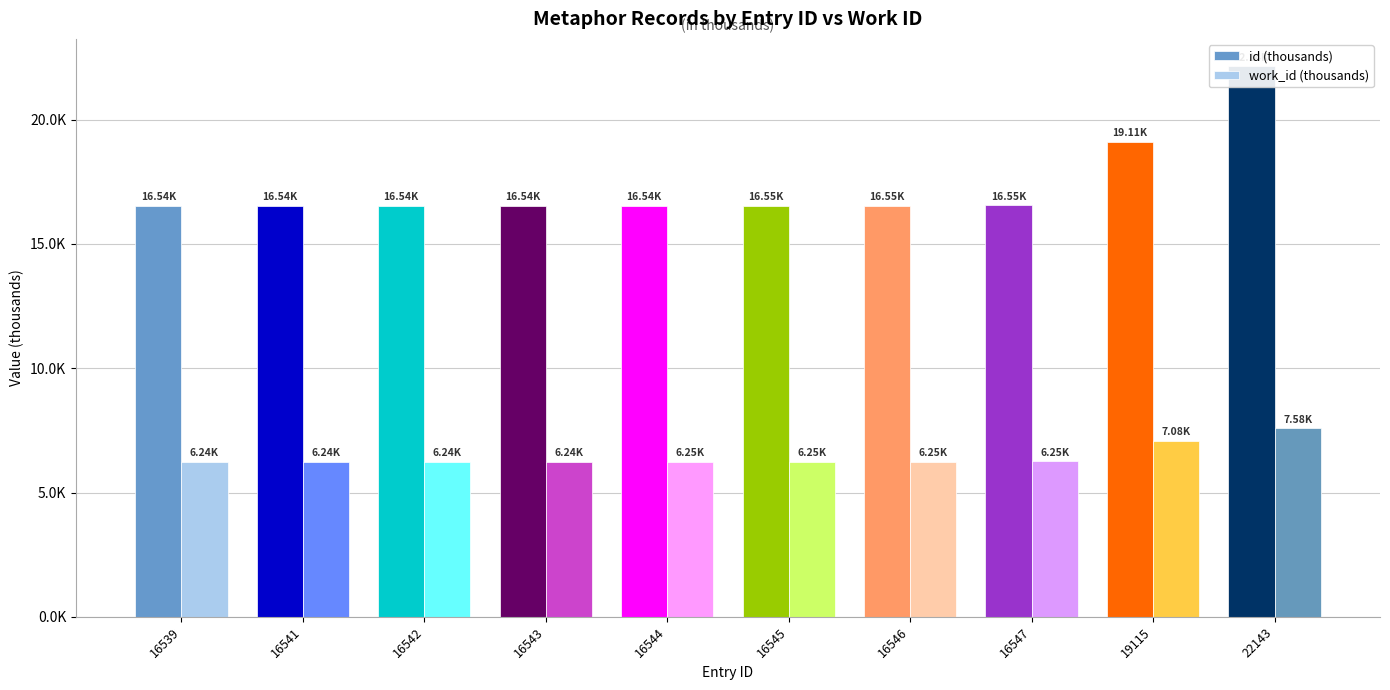

What is the total value across all series at 16544?

22.8